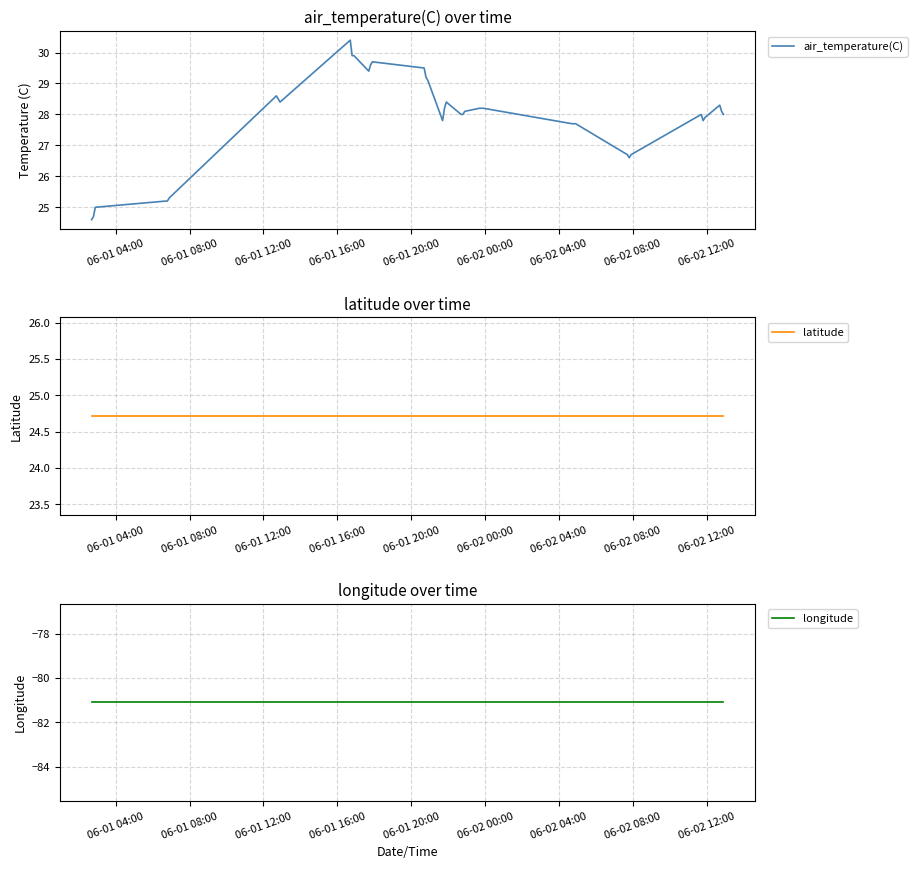

What are all the series names shown in the legend?

air_temperature(C), latitude, longitude